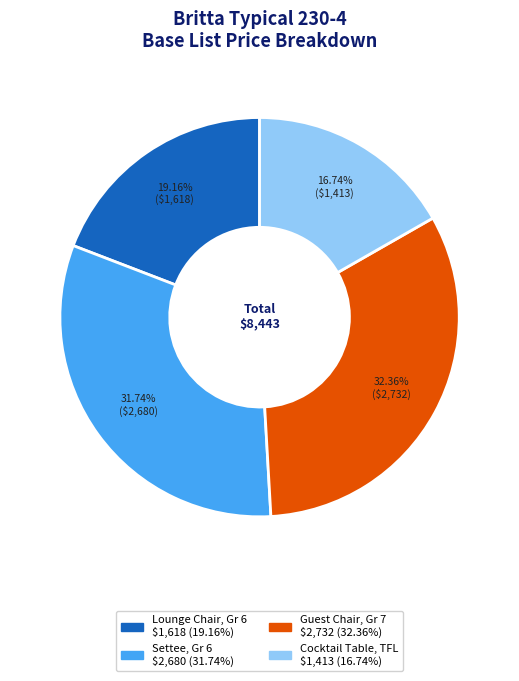

Is there any slice that represents more than half of the pie?

No